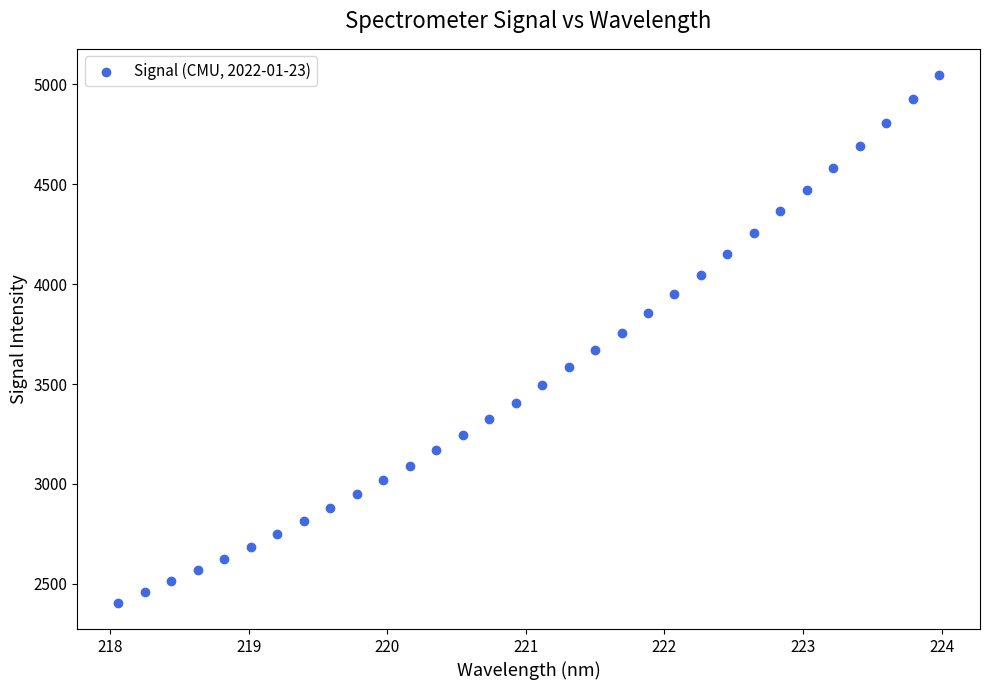

What is the range of X values (max minus min)?

5.9